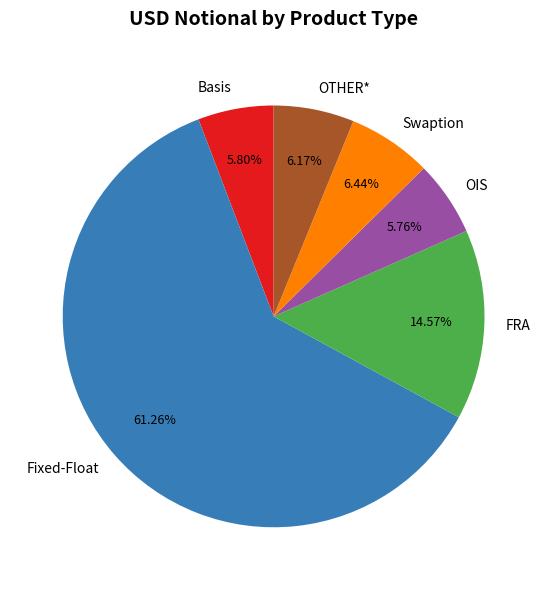

Which has a higher value, FRA or OTHER*?

FRA